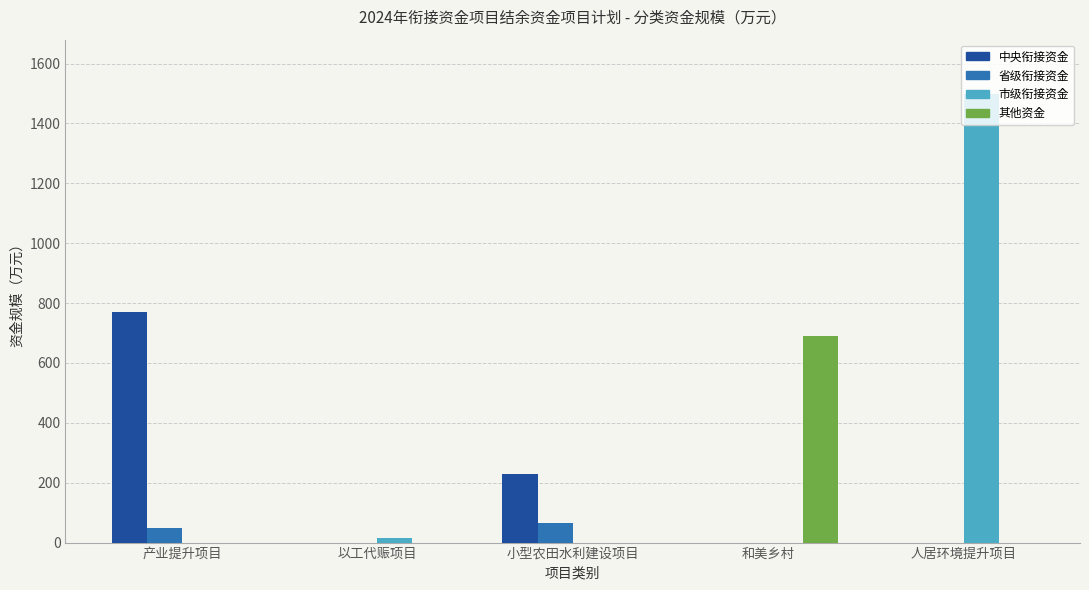

Between 以工代赈项目 and 人居环境提升项目, which series saw the biggest shift?

市级衔接资金